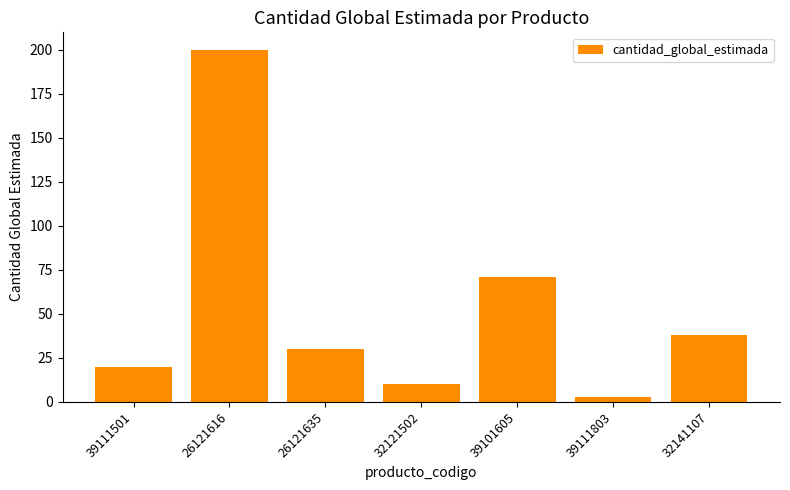

Reading left to right, what are all the values shown in this chart?

20	200	30	10	71	3	38